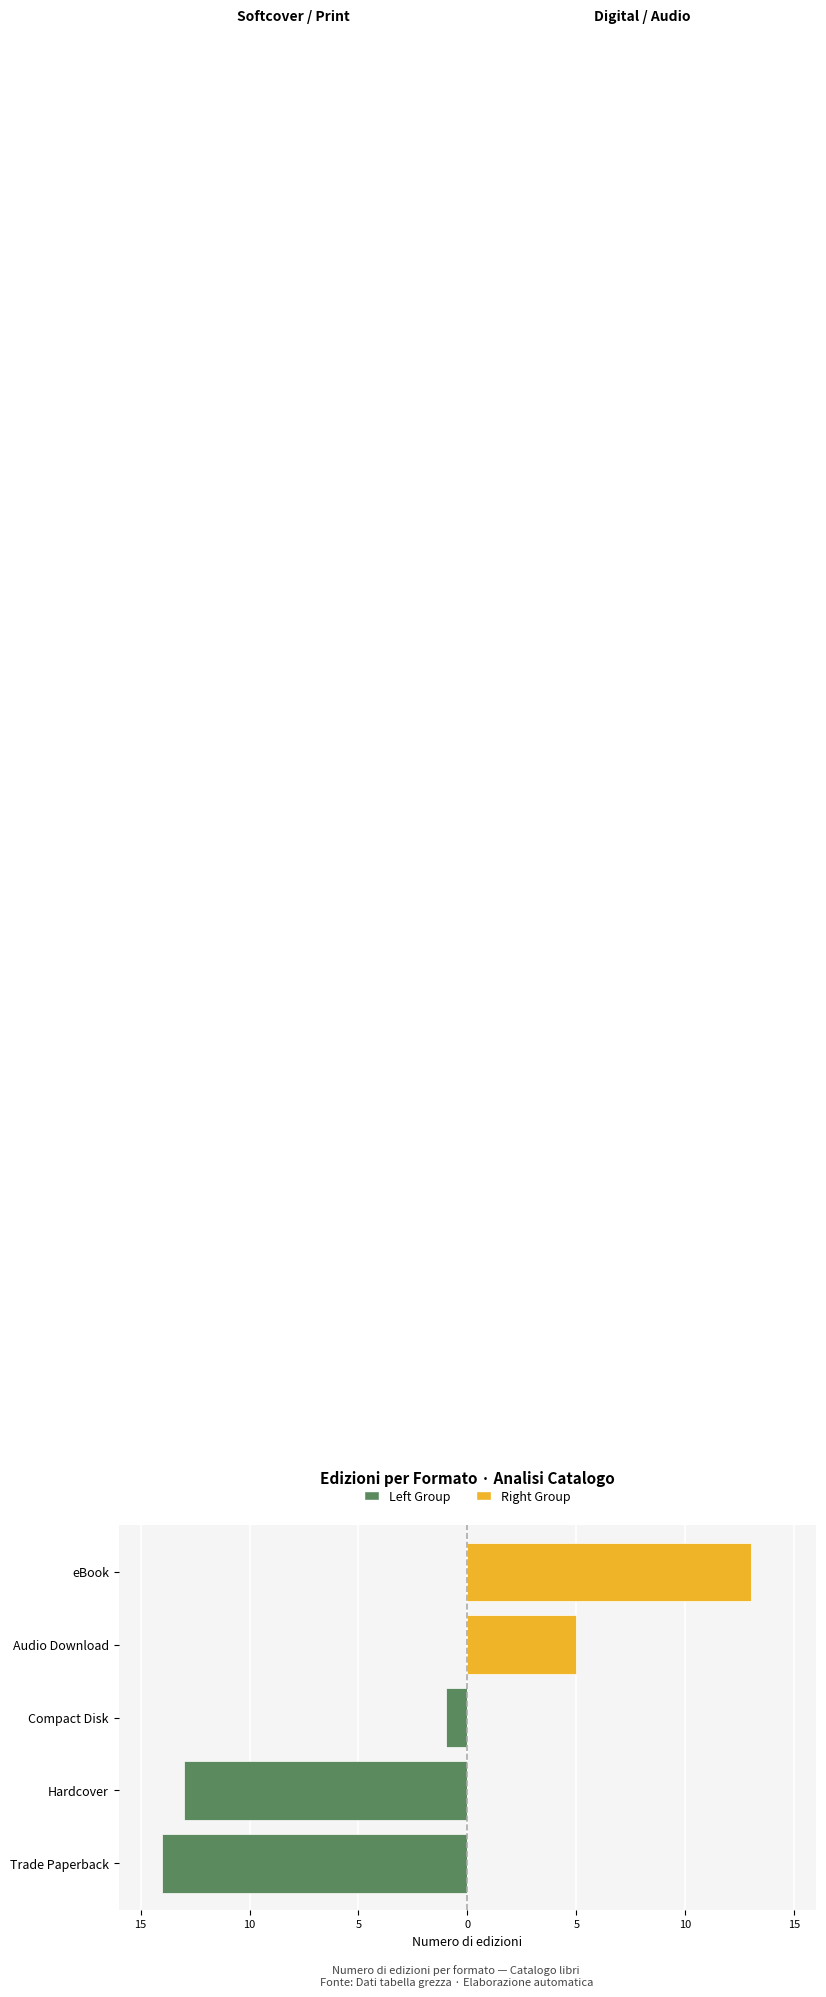

Reading left to right, transcribe all the data shown in this chart.

Left Group: -14	-13	-1	0	0
Right Group: 0	0	0	5	13